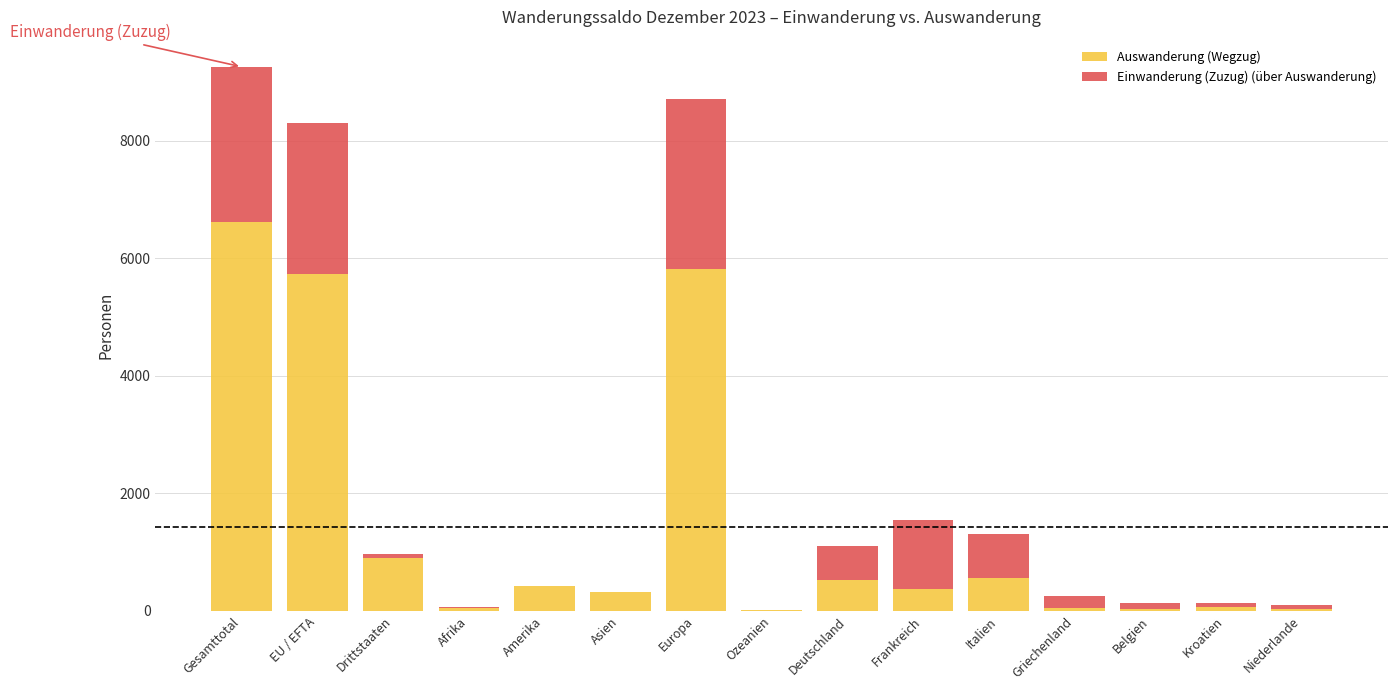

What is the highest value of the Auswanderung (Wegzug) series?

6614